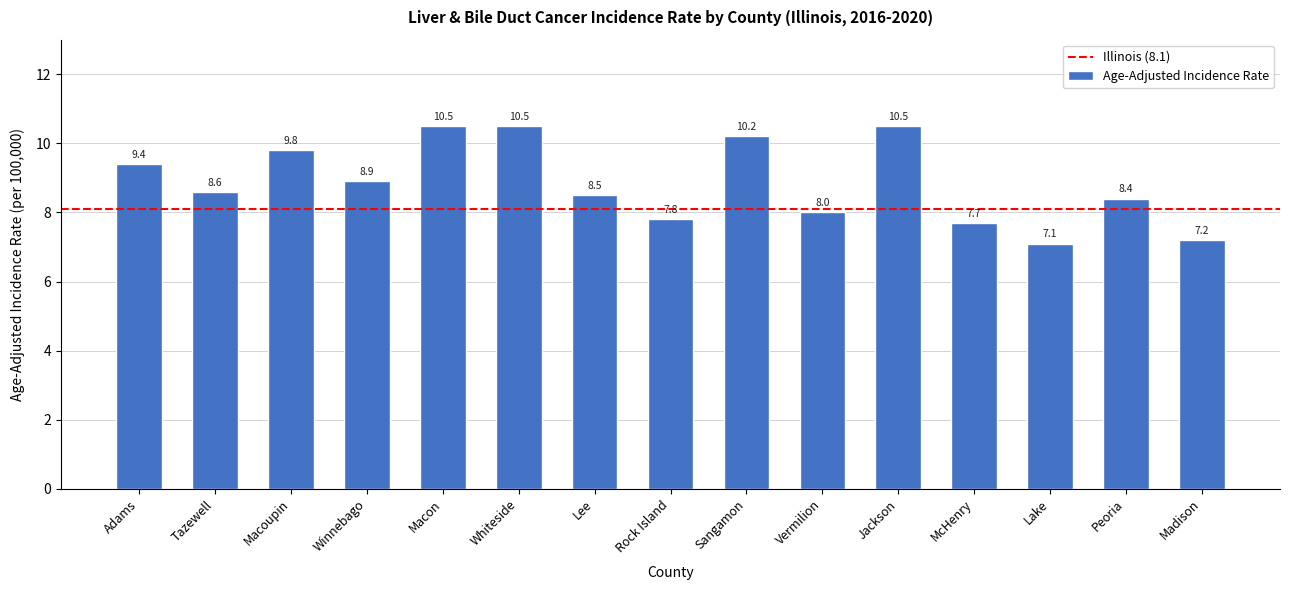

What is the value of the 15th bar from the left?

7.2